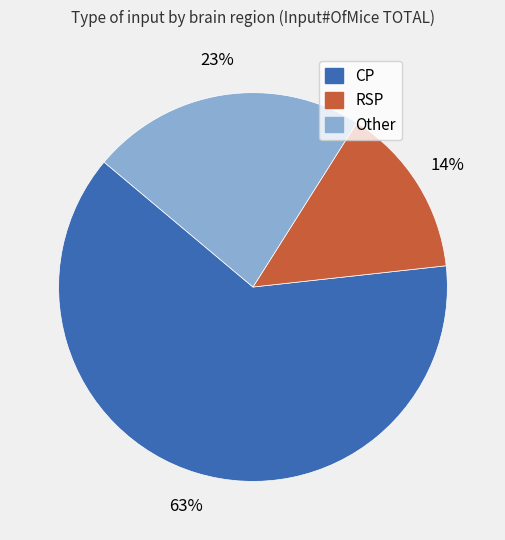

What percentage is the CP slice, to the nearest percent?

63%